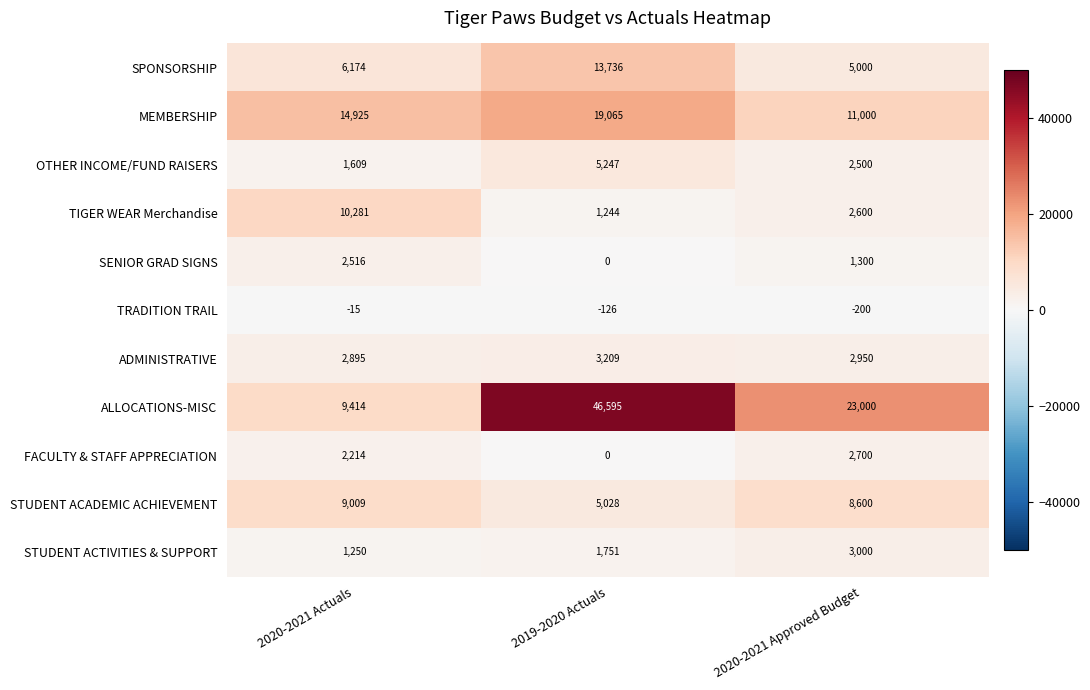

Count the number of categories in the chart.

3